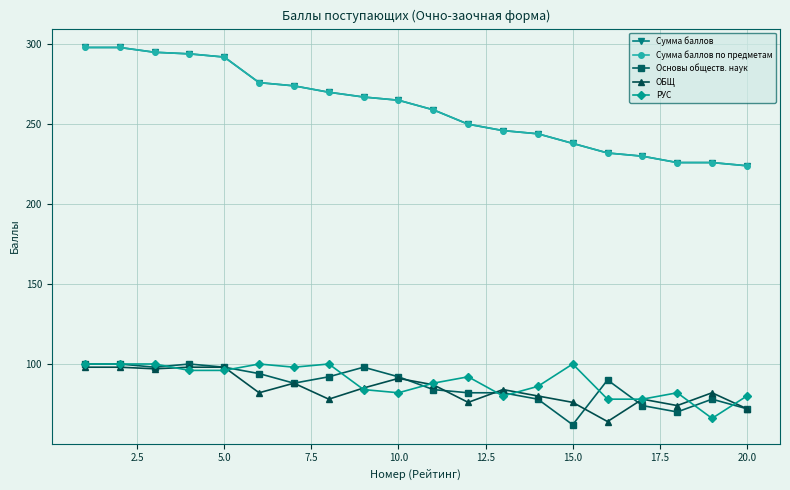

How many interior local peaks does the Основы обществ. наук series have?

4